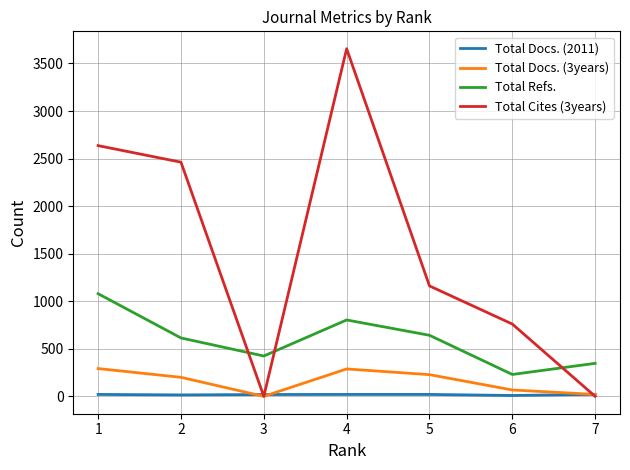

How many intersections are there between Total Docs. (3years) and Total Docs. (2011)?

3